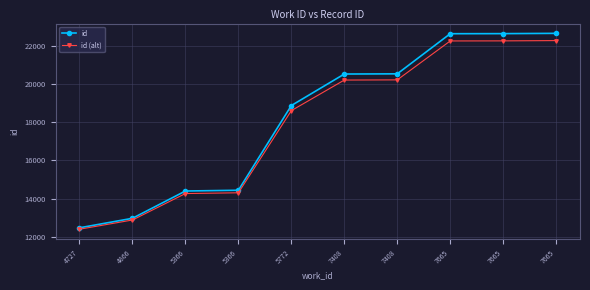

The value of id (alt) at 7665 is 22264.7. True or false?

True